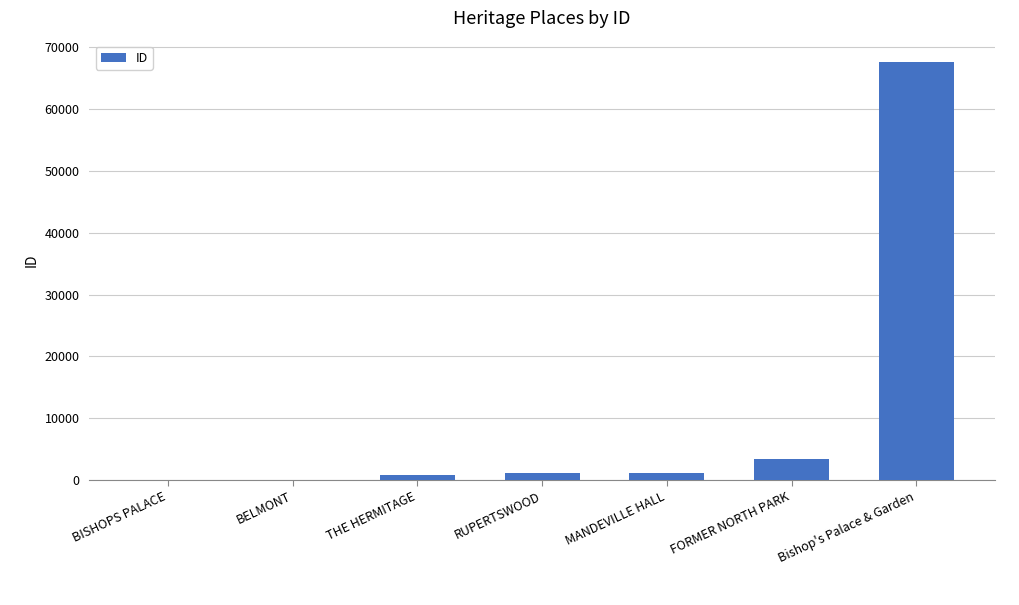

The chart shows a value of 81 at BISHOPS PALACE. True or false?

True